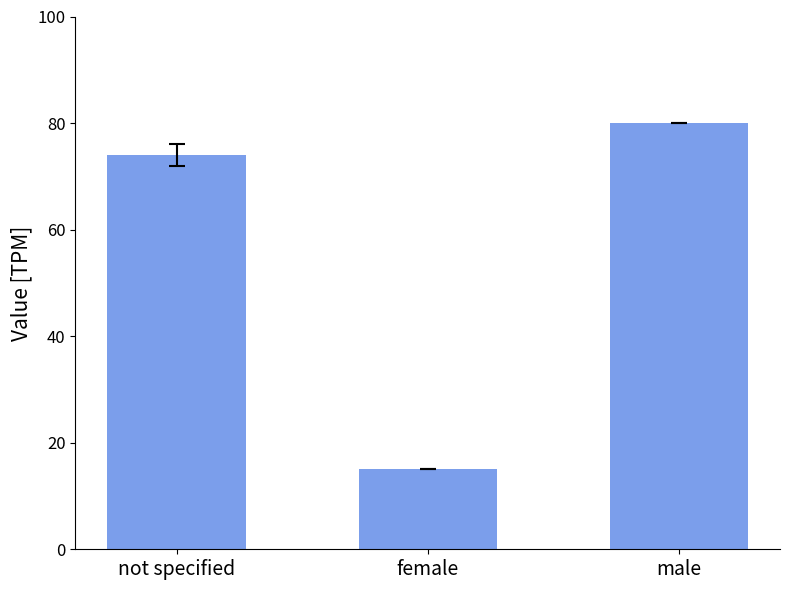

The value at male is 127. True or false?

False